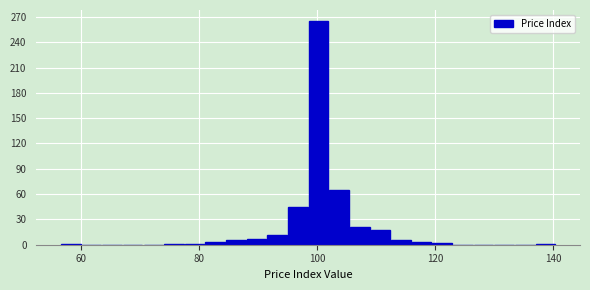

Around what value on the x-axis is the tallest bar? Give the approximate position of its centre, as read against the axis.

100